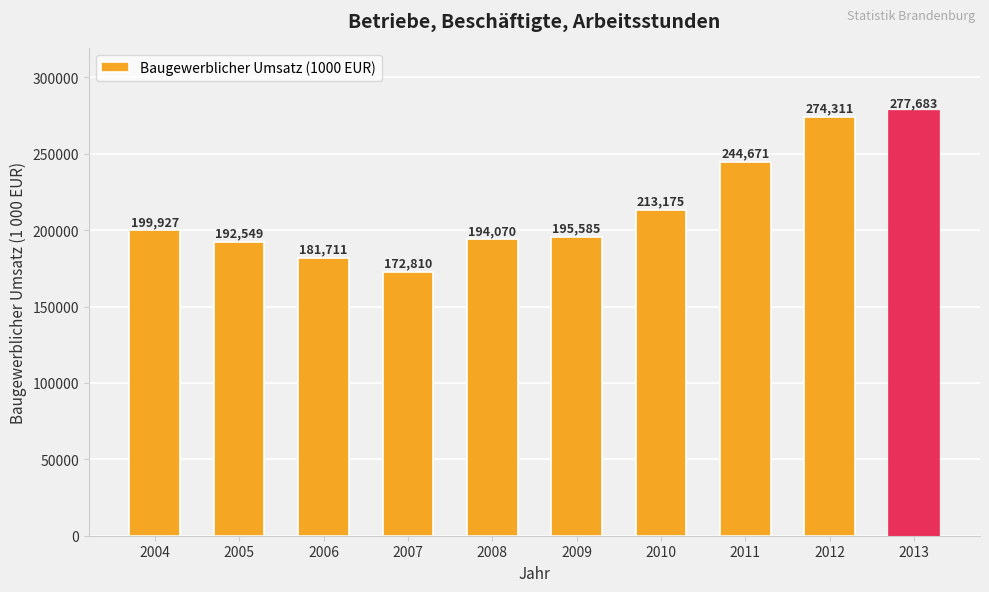

What is the difference between the second highest and minimum values?

101501